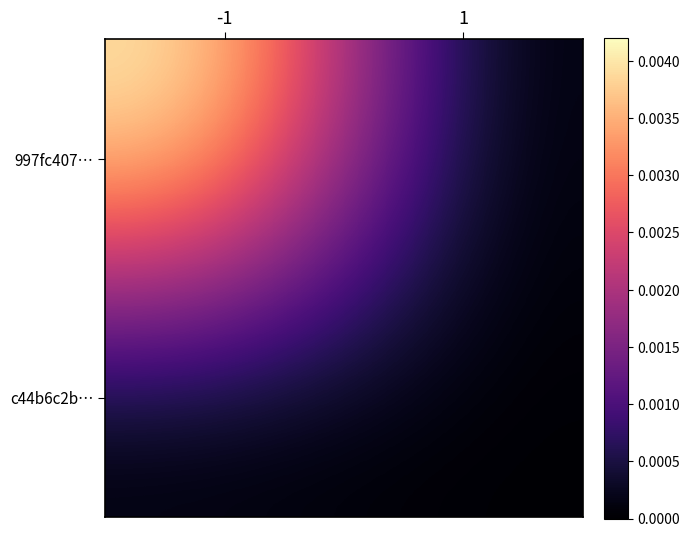

At -1, list the series in order from smallest to largest.

c44b6c2b…, 997fc407…